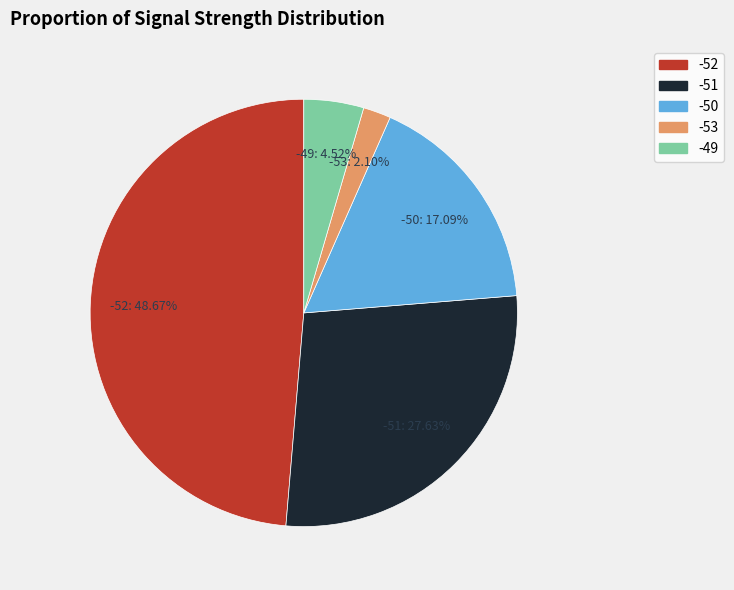

Is there any slice that represents more than half of the pie?

No